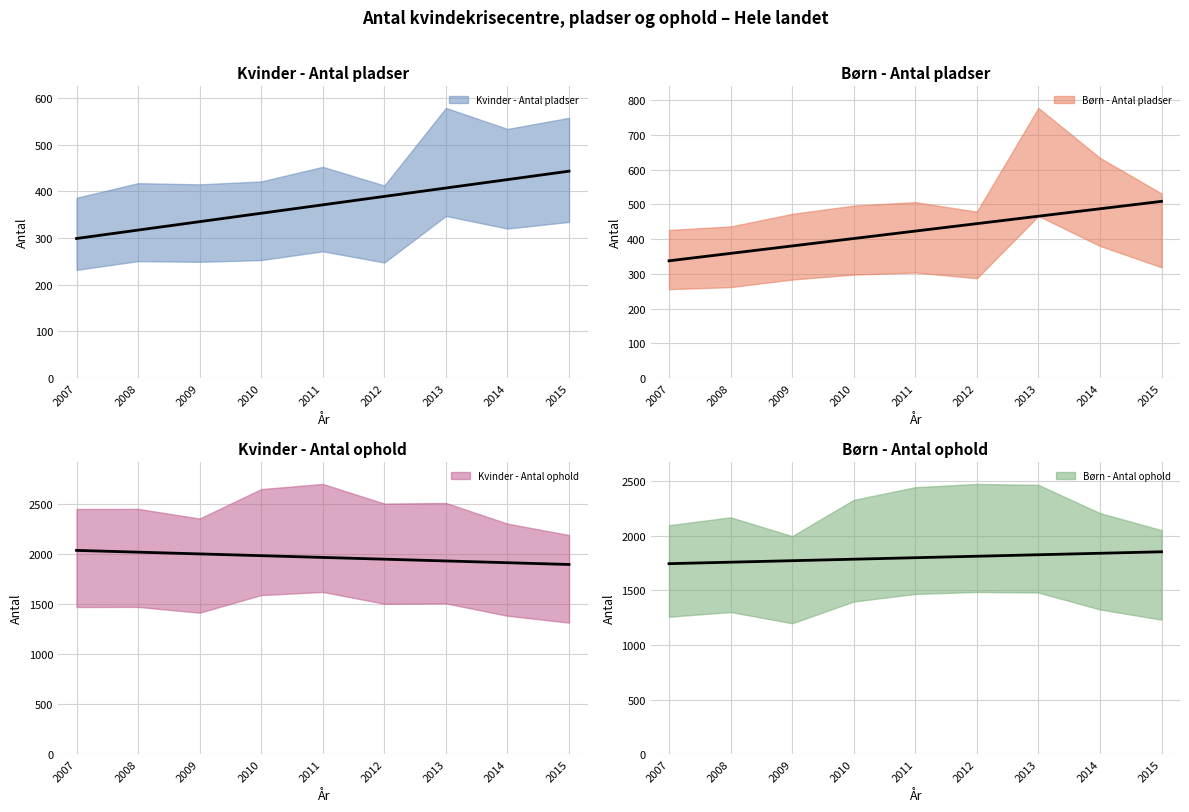

At which label does Børn - Antal pladser first exceed 397?

2011